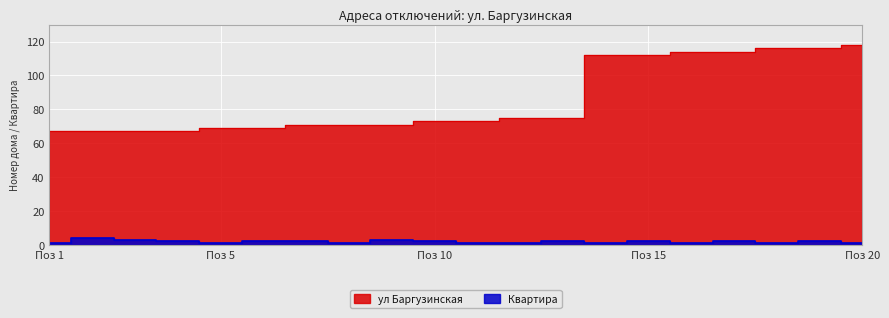

What is the total value across all series at 18?

117